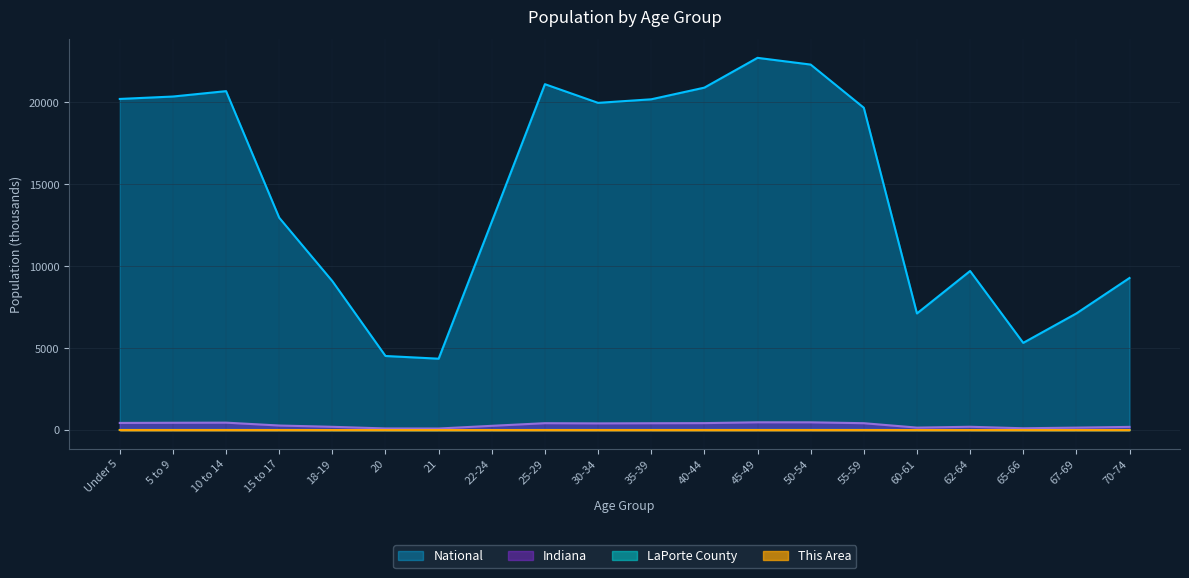

True or false: Indiana and LaPorte County cross at least once.

False